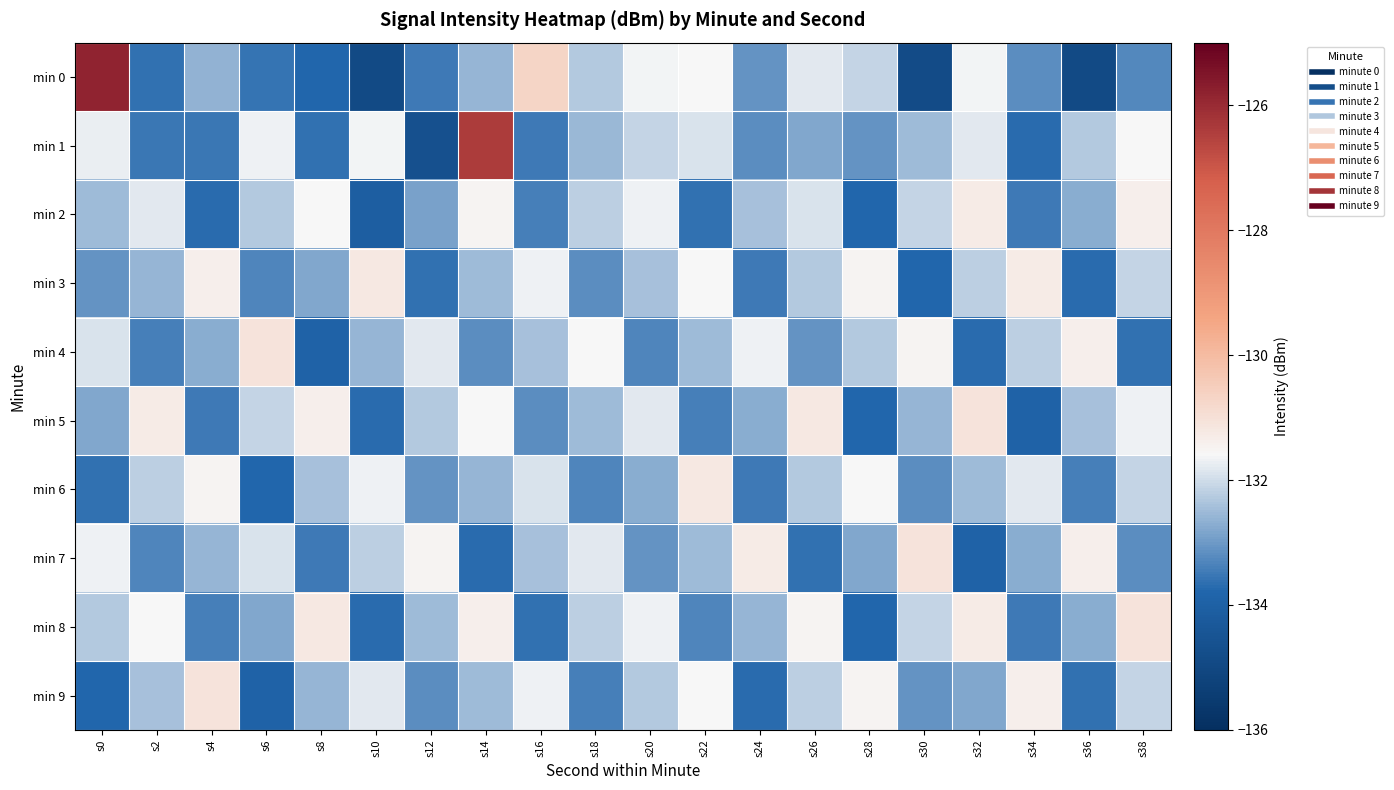

What is the spread (max minus min) of values at s6?

2.8